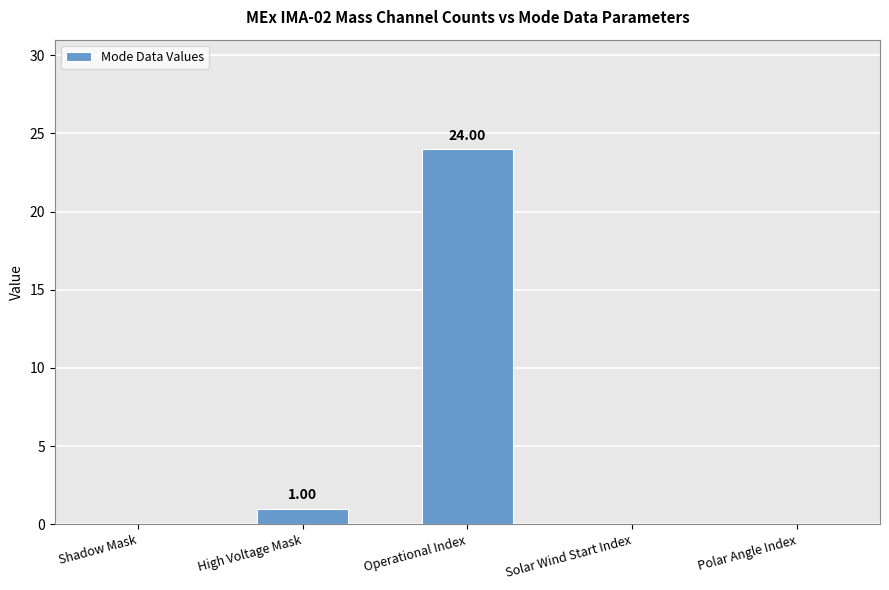

What is the change in value from Shadow Mask to Operational Index?

+24